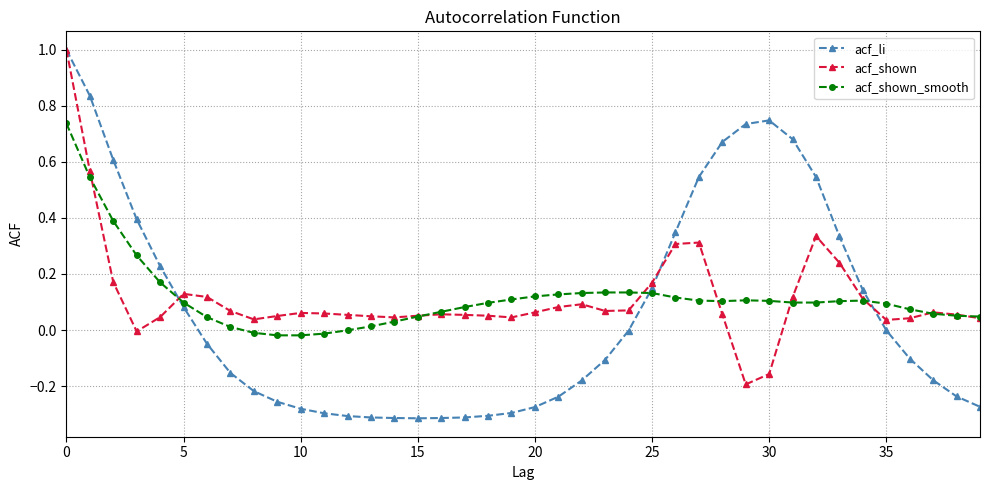

Which series has the widest spread of values?

acf_li